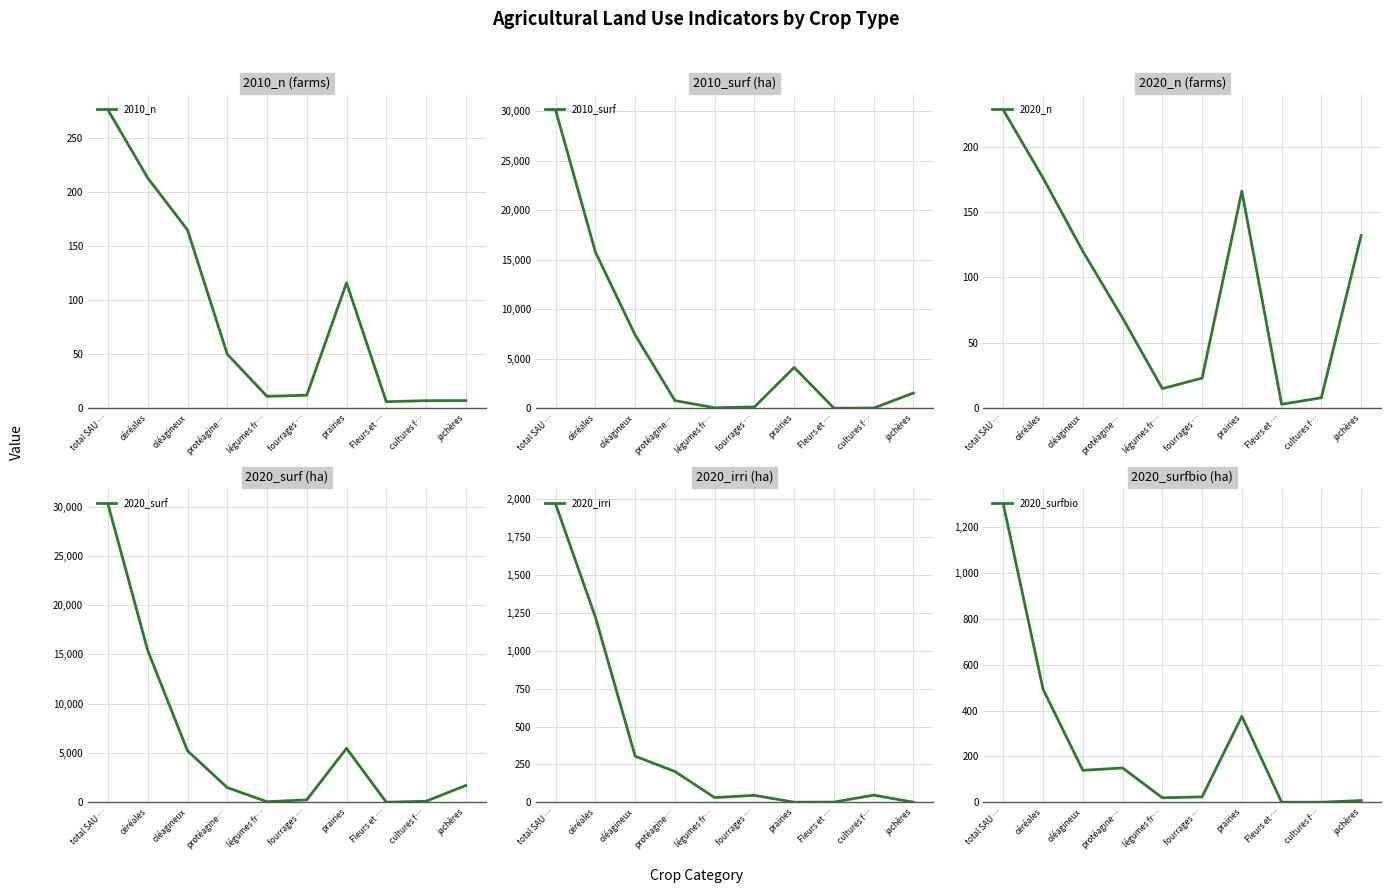

Which series has the widest spread of values?

2020_surf